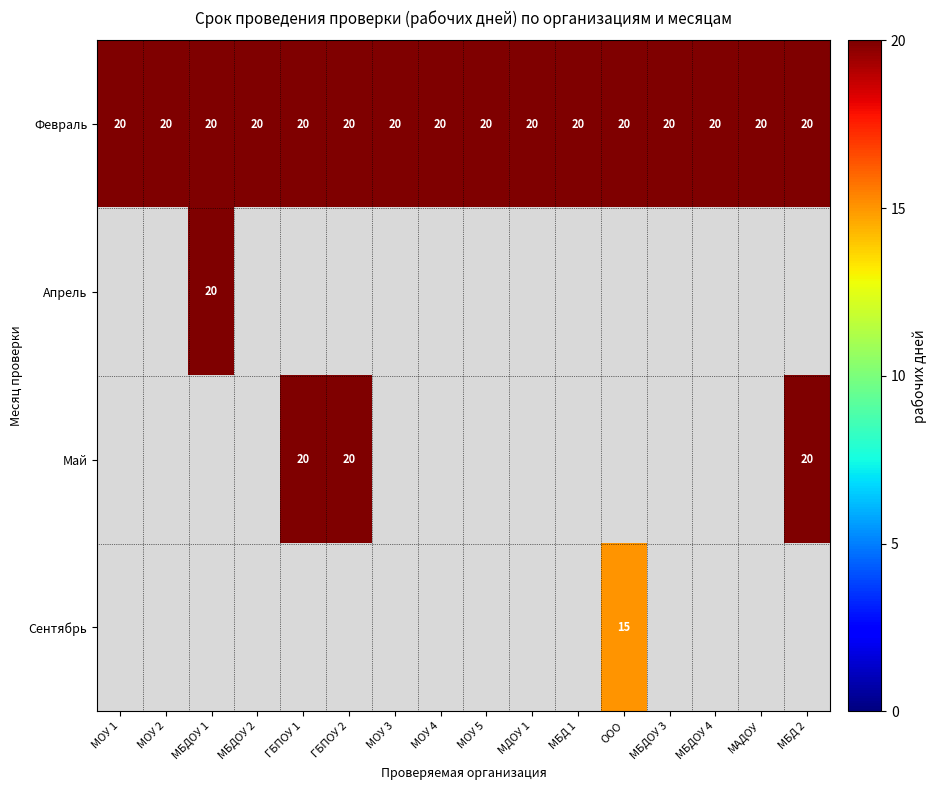

What is the smallest value displayed?

15.0